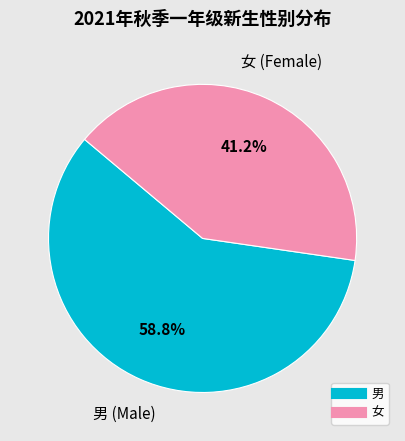

To the nearest percent, what is the combined percentage of 男 and 女?

100%